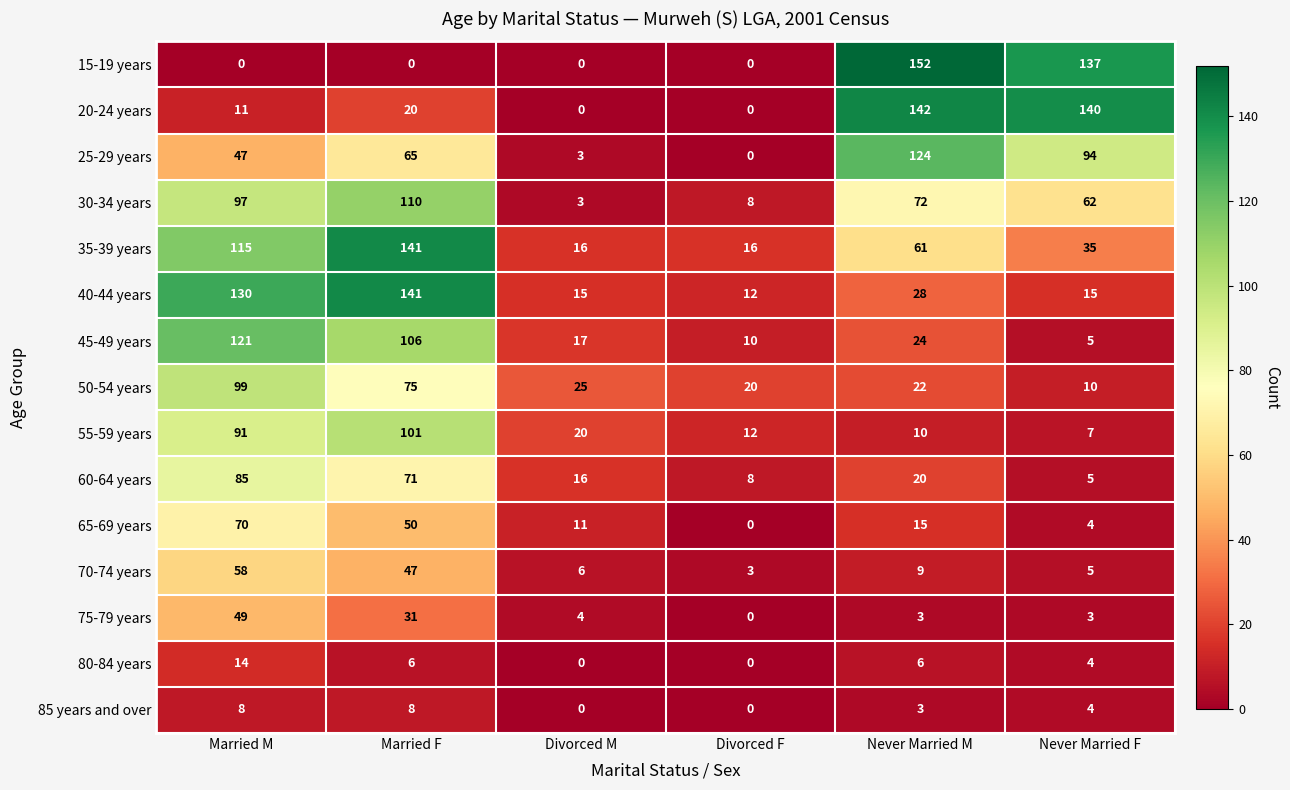

What is the total value across all series at Married M?

995